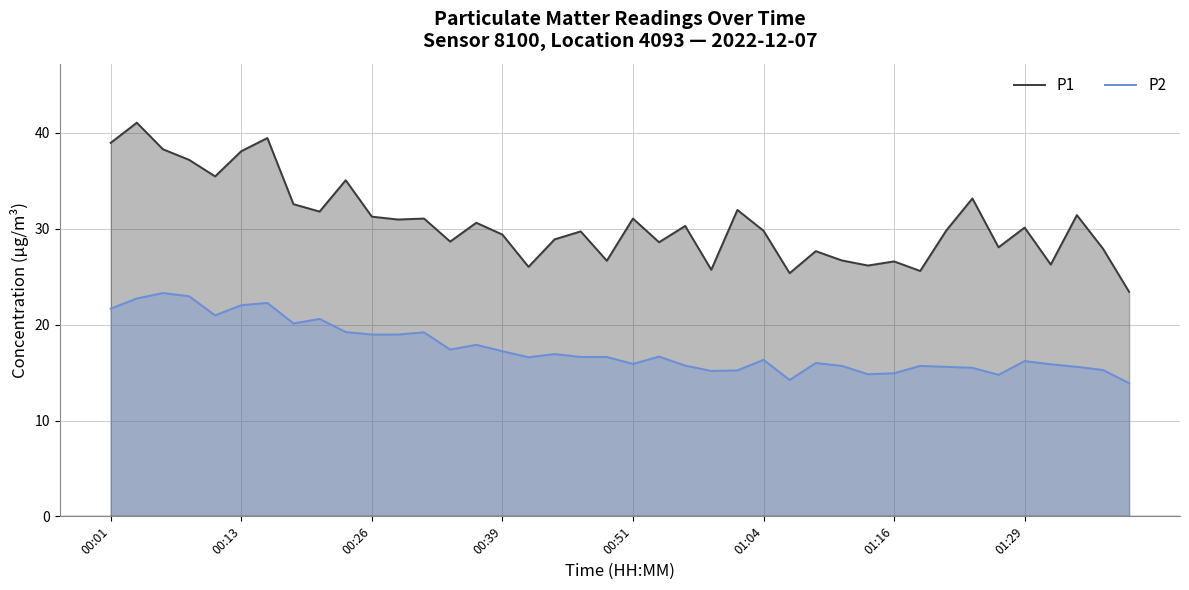

Reading left to right, what are all the values shown in this chart?

P1: 39.0	41.1	38.3	37.2	35.5	38.1	39.5	32.6	31.8	35.1	31.3	31.0	31.1	28.7	30.6	29.4	26.0	28.9	29.7	26.7	31.1	28.6	30.3	25.7	32.0	29.8	25.4	27.7	26.7	26.2	26.6	25.6	29.8	33.2	28.1	30.1	26.3	31.4	27.9	23.4
P2: 21.7	22.7	23.3	23.0	21.0	22.0	22.3	20.1	20.6	19.2	19.0	19.0	19.2	17.4	17.9	17.2	16.6	16.9	16.6	16.6	15.9	16.7	15.7	15.2	15.2	16.3	14.2	16.0	15.7	14.8	14.9	15.7	15.6	15.5	14.8	16.2	15.9	15.6	15.3	13.9